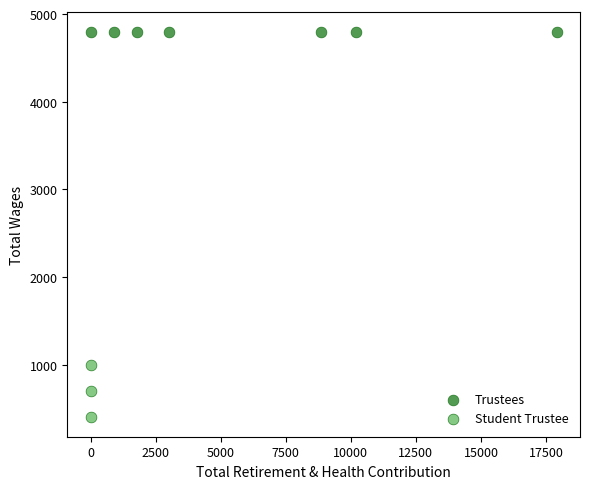

Which series reaches the maximum Y coordinate?

Trustees